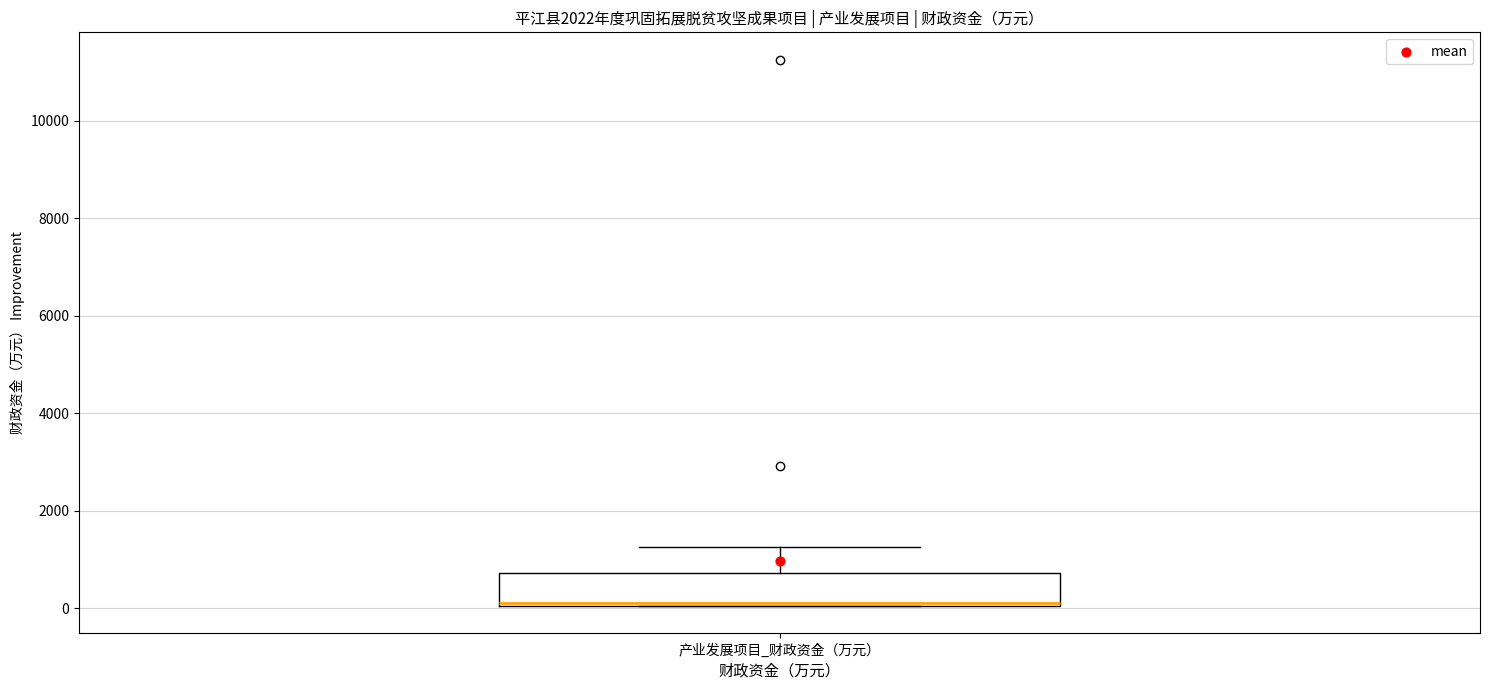

Read this box plot against the y-axis: the position of the median line, the range covered by the box, and the ends of both whiskers. The values are not printed on the chart, so give them approximately, as read against the axis.

median 200, box 0 to 800, whiskers 0 to 1200